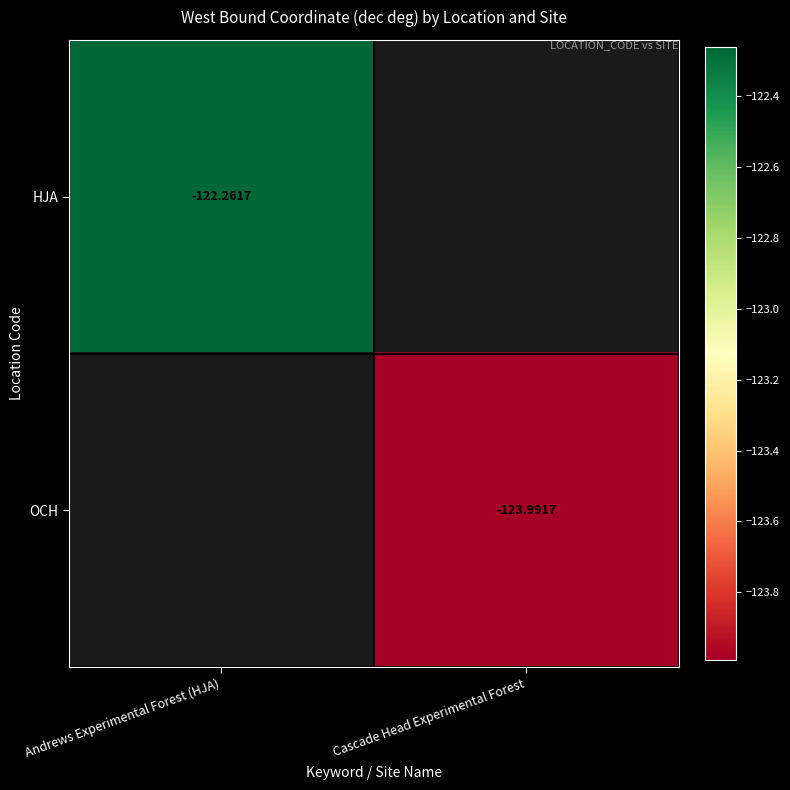

Is the value of HJA at Andrews Experimental Forest (HJA) greater than the value of OCH at Cascade Head Experimental Forest?

Yes